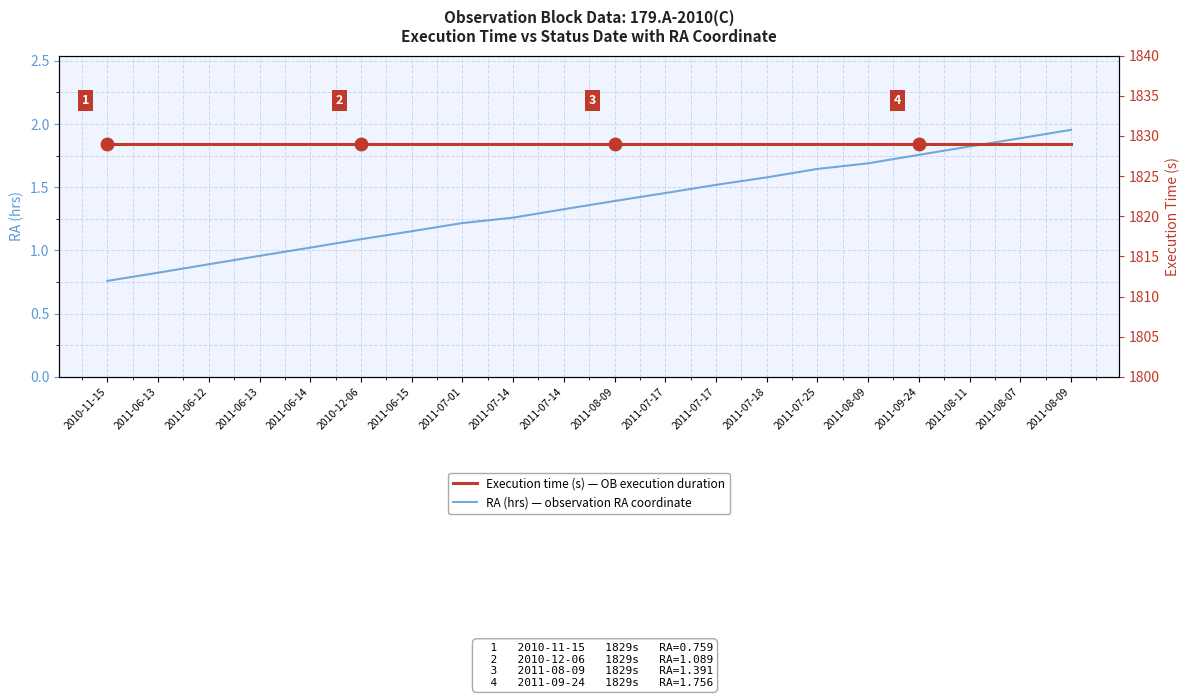

Reading left to right, list all the values displayed in this chart.

RA (hrs) — observation RA coordinate: 0.8	0.8	0.9	1.0	1.0	1.1	1.2	1.2	1.3	1.3	1.4	1.5	1.5	1.6	1.6	1.7	1.8	1.8	1.9	2.0
Execution time (s) — OB execution duration: 1829.0	1829.0	1829.0	1829.0	1829.0	1829.0	1829.0	1829.0	1829.0	1829.0	1829.0	1829.0	1829.0	1829.0	1829.0	1829.0	1829.0	1829.0	1829.0	1829.0